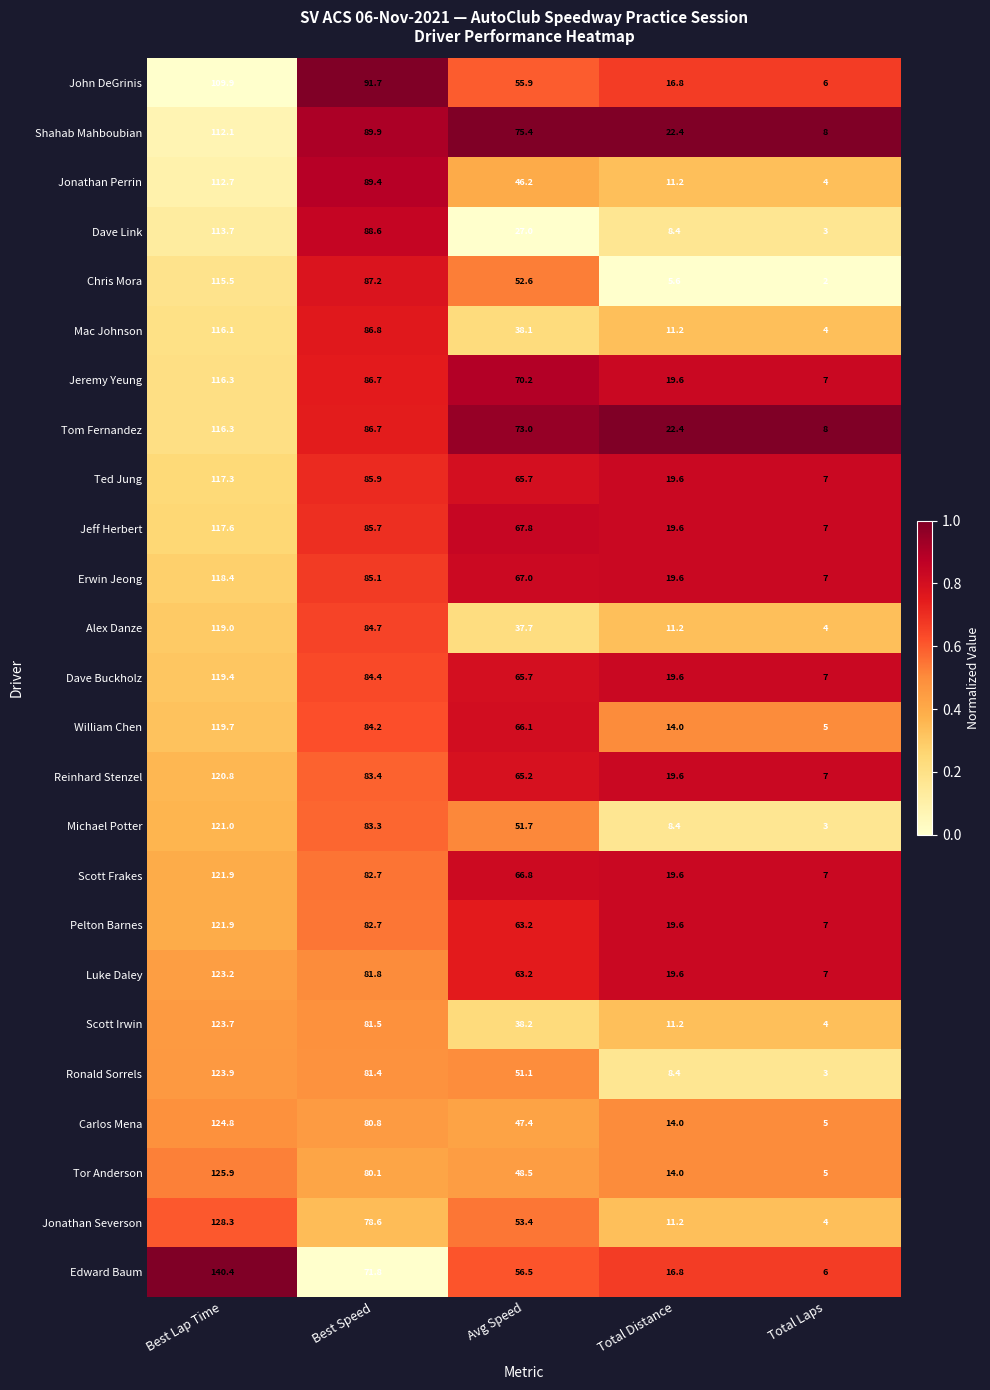

What is the difference between the Alex Danze values at Total Laps and Best Speed?

80.7